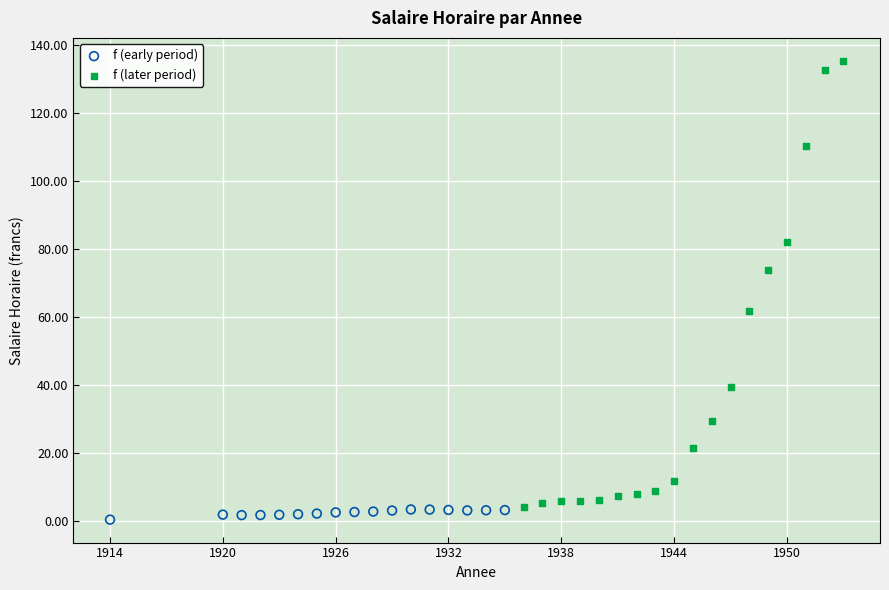

Which series has the largest Y range (max minus min)?

f (later period)